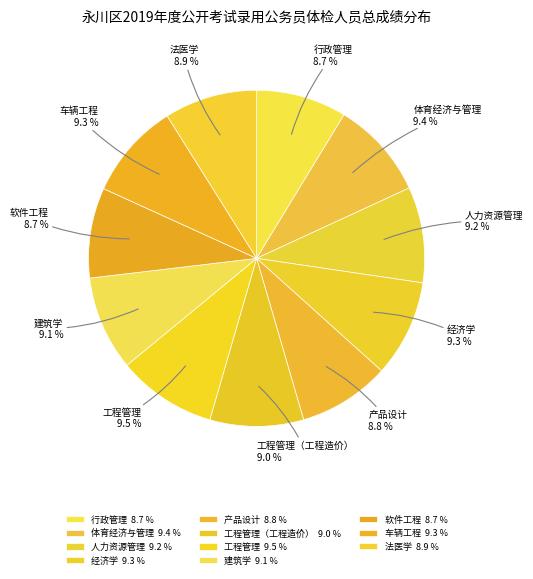

Count the number of slices in the pie.

11